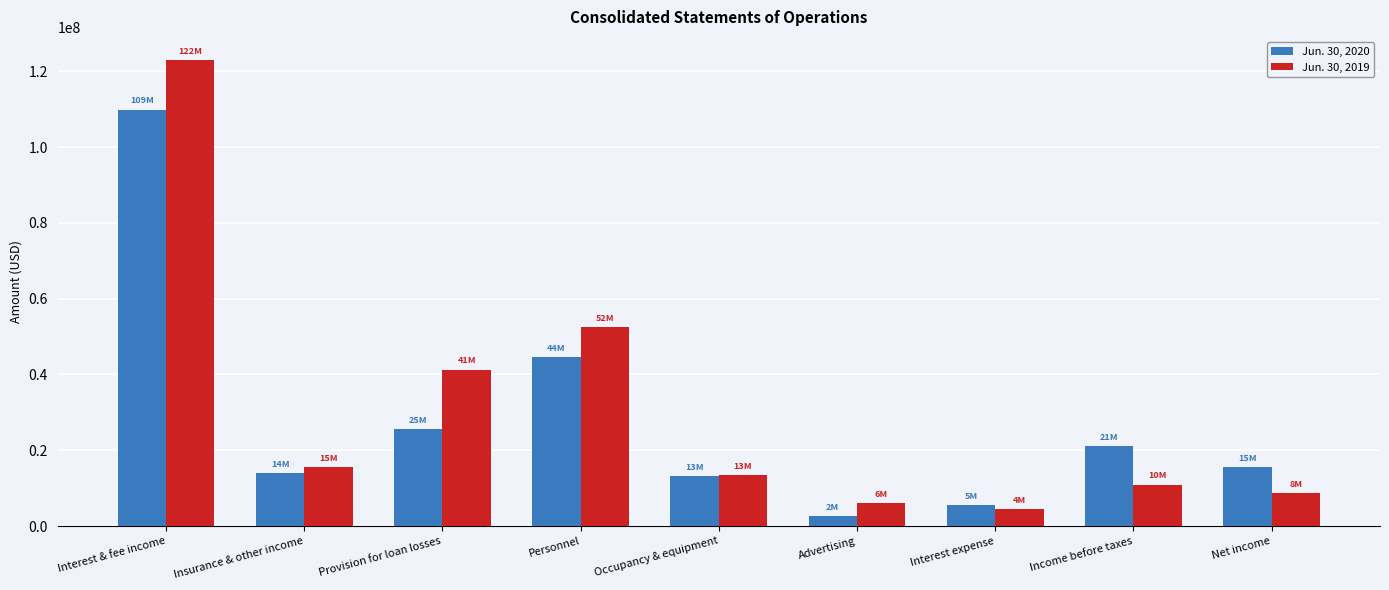

What is the difference between the maximum and minimum values in the Jun. 30, 2019 series?

118506821